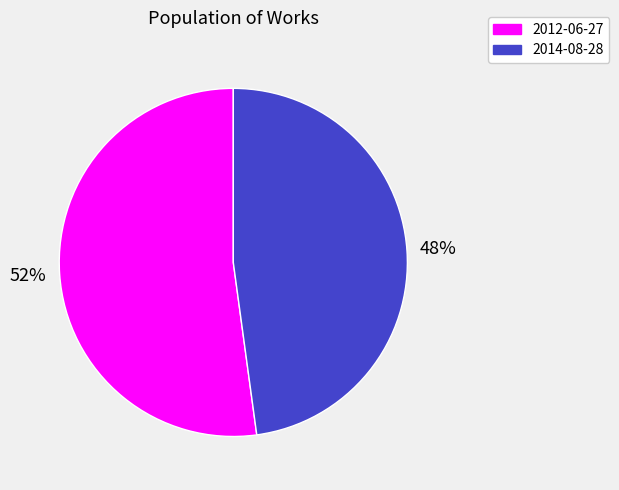

How many segments does this pie chart have?

2